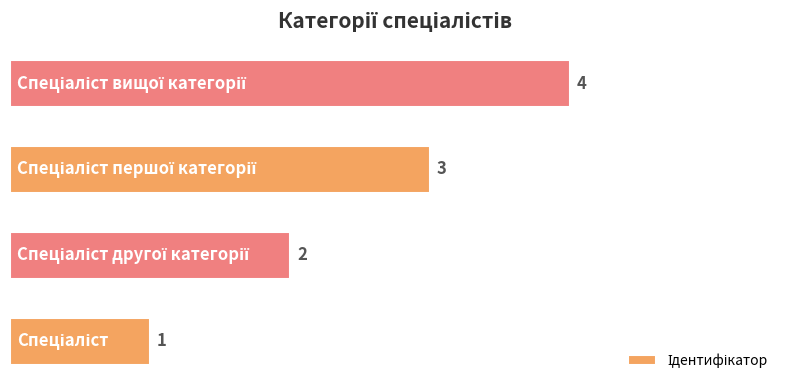

What is the difference between the maximum and minimum values?

3